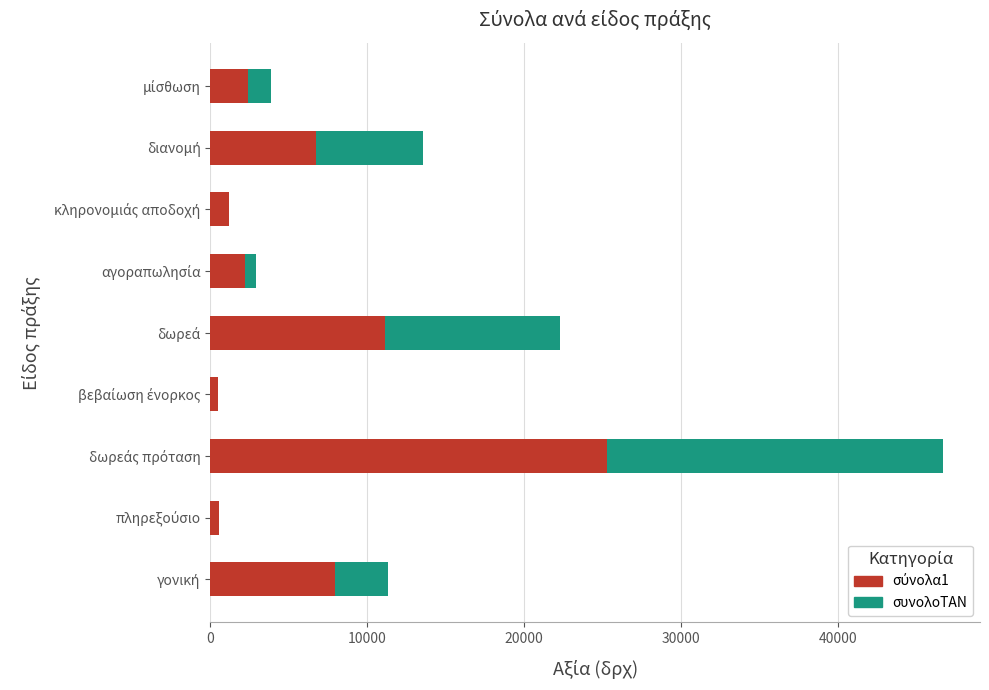

Count the number of data series in this chart.

2